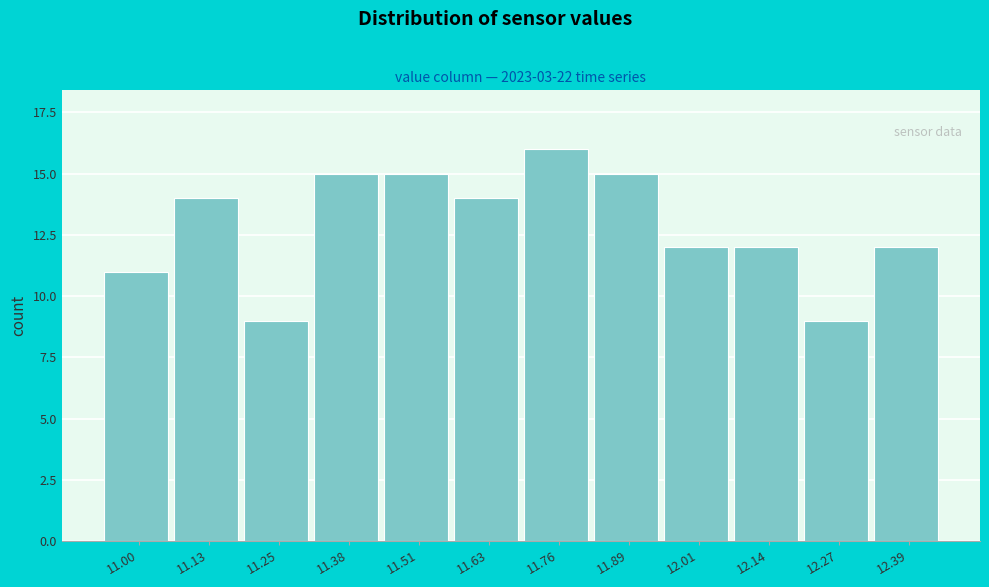

Reading right to left, what are all the values shown in this chart?

12.39=12	12.27=9	12.14=12	12.01=12	11.89=15	11.76=16	11.63=14	11.51=15	11.38=15	11.25=9	11.13=14	11.00=11